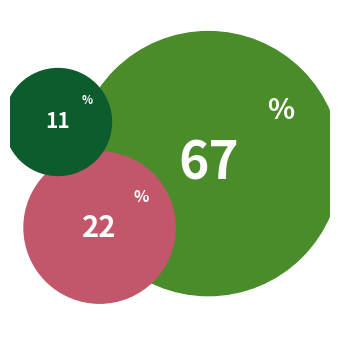

The Other slice represents 17% of the pie. True or false?

False